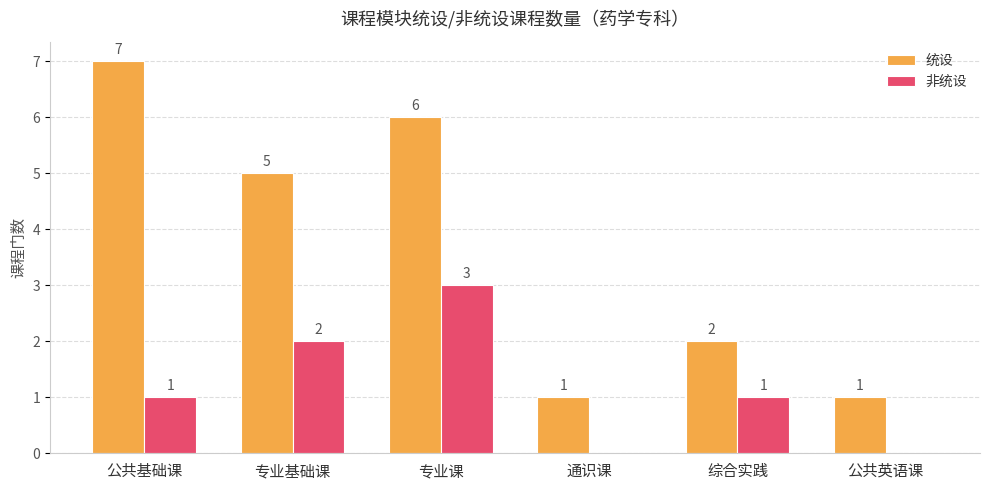

How many groups of bars are there?

6